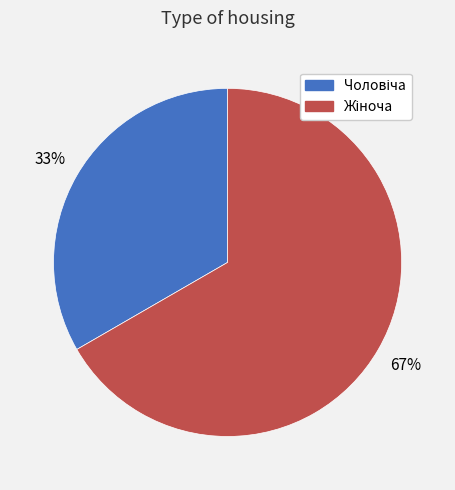

To the nearest percent, what is the average slice percentage?

50%